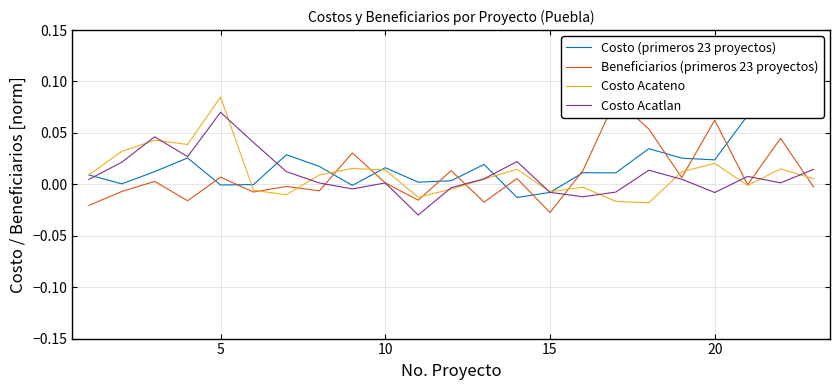

How many values in the Costo Acateno series exceed 0?

14